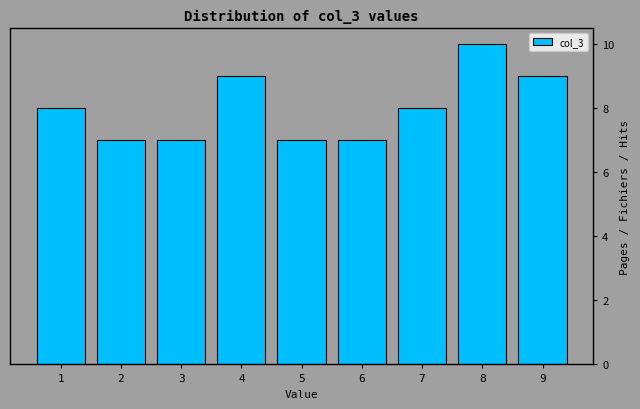

What is the height of the bar covering 2.5 to 3.5 on the x-axis? The values are not printed on the chart, so give them approximately, as read against the axis.

7